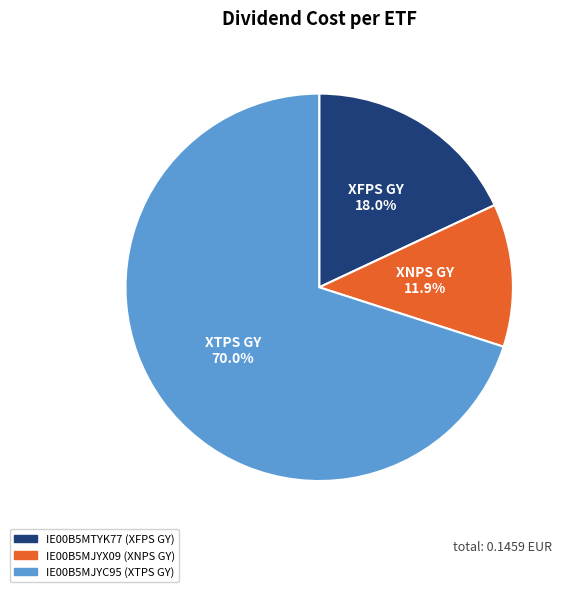

Combined, do IE00B5MTYK77 and IE00B5MJYX09 account for over 50%?

No